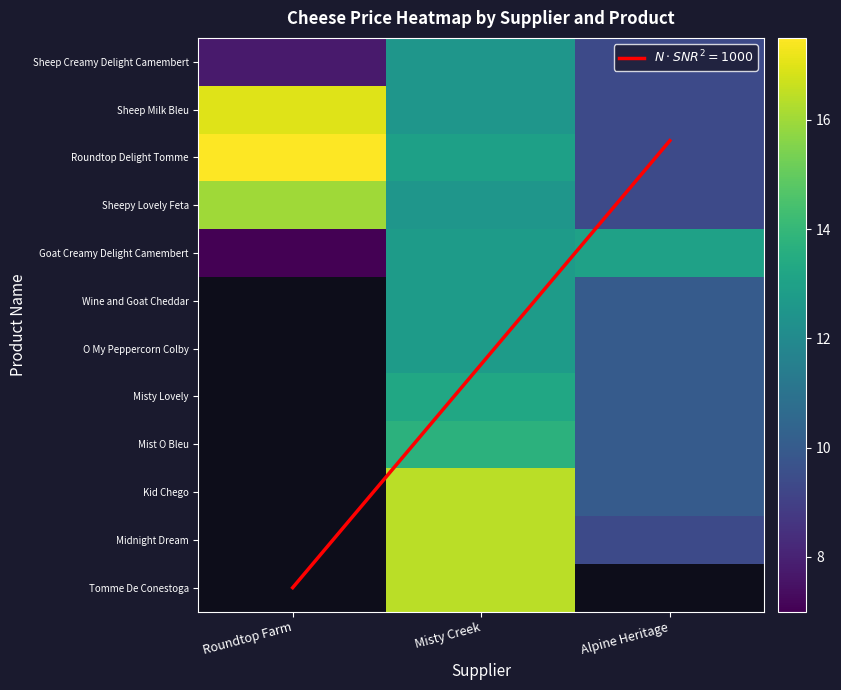

Which category has the lowest value across all series?

Roundtop Farm